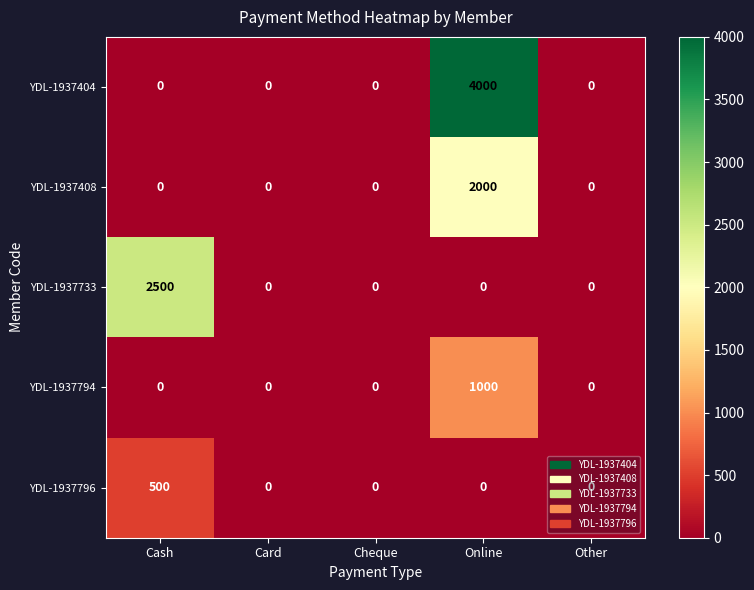

What is the maximum value for YDL-1937794?

1000